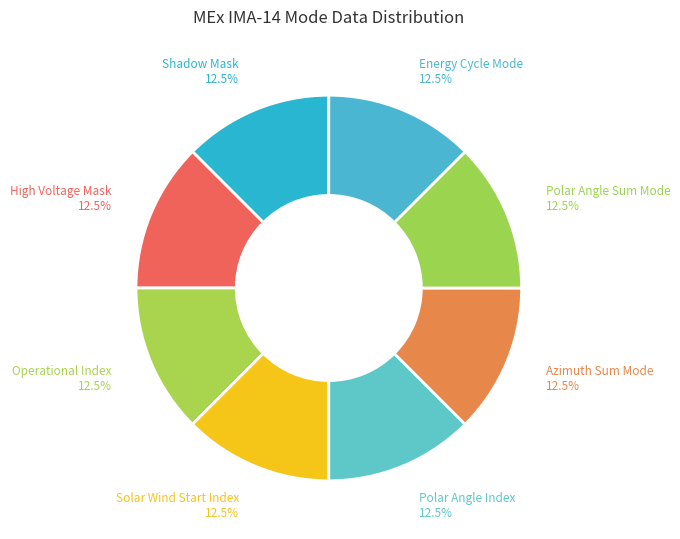

How many slices are in this pie chart?

8